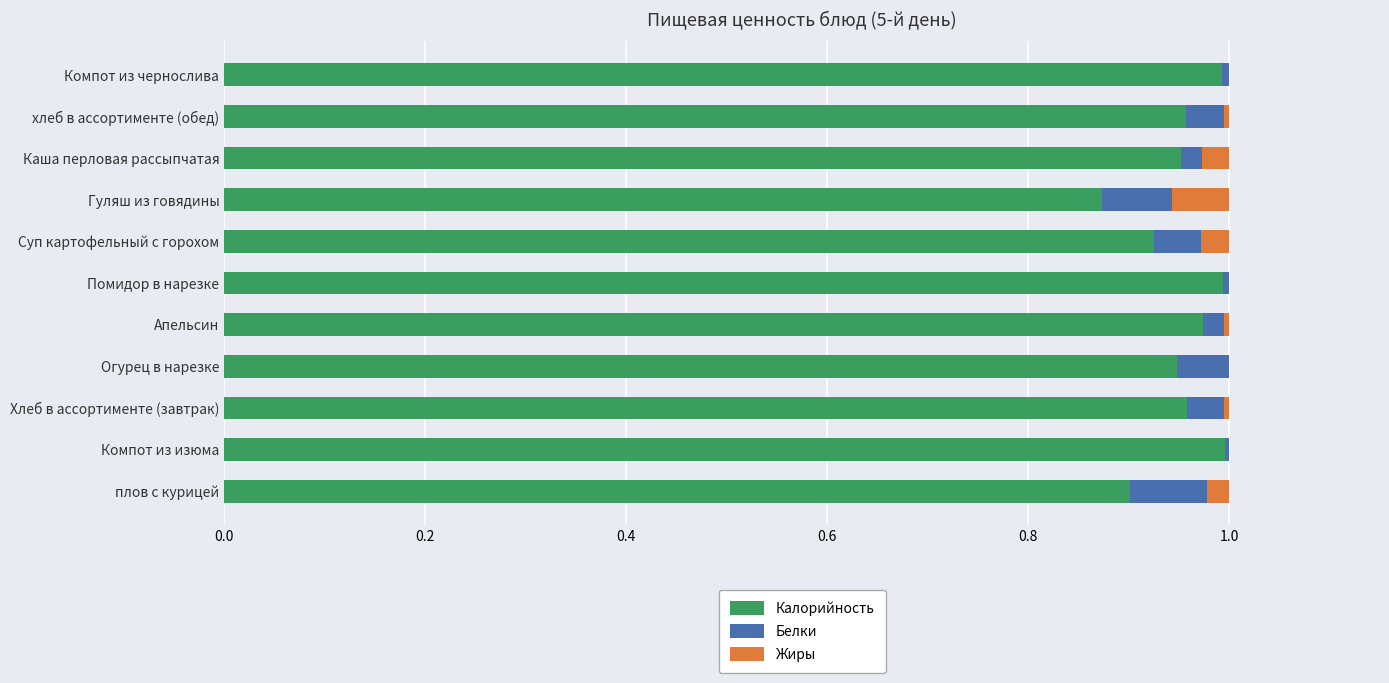

The value of Калорийность at Хлеб в ассортименте (завтрак) is 1.0. True or false?

True